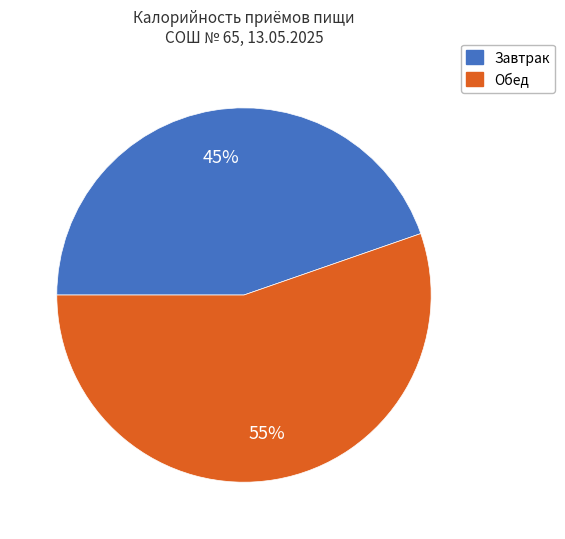

What percentage is the Обед slice, to the nearest percent?

55%